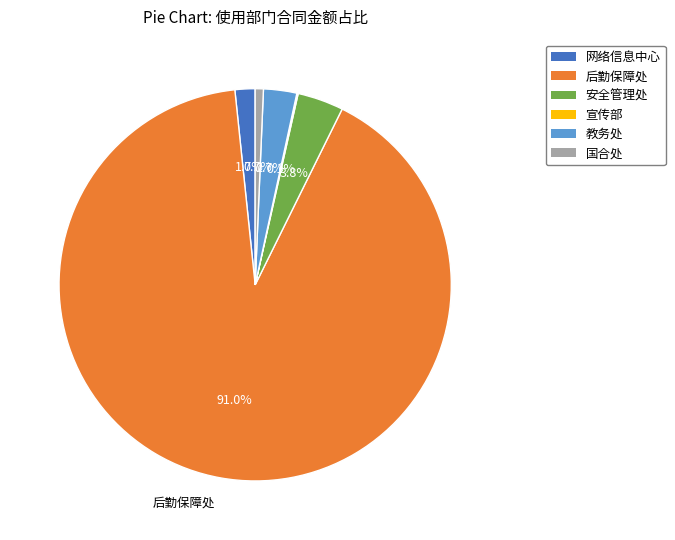

Is there any slice that represents more than half of the pie?

Yes